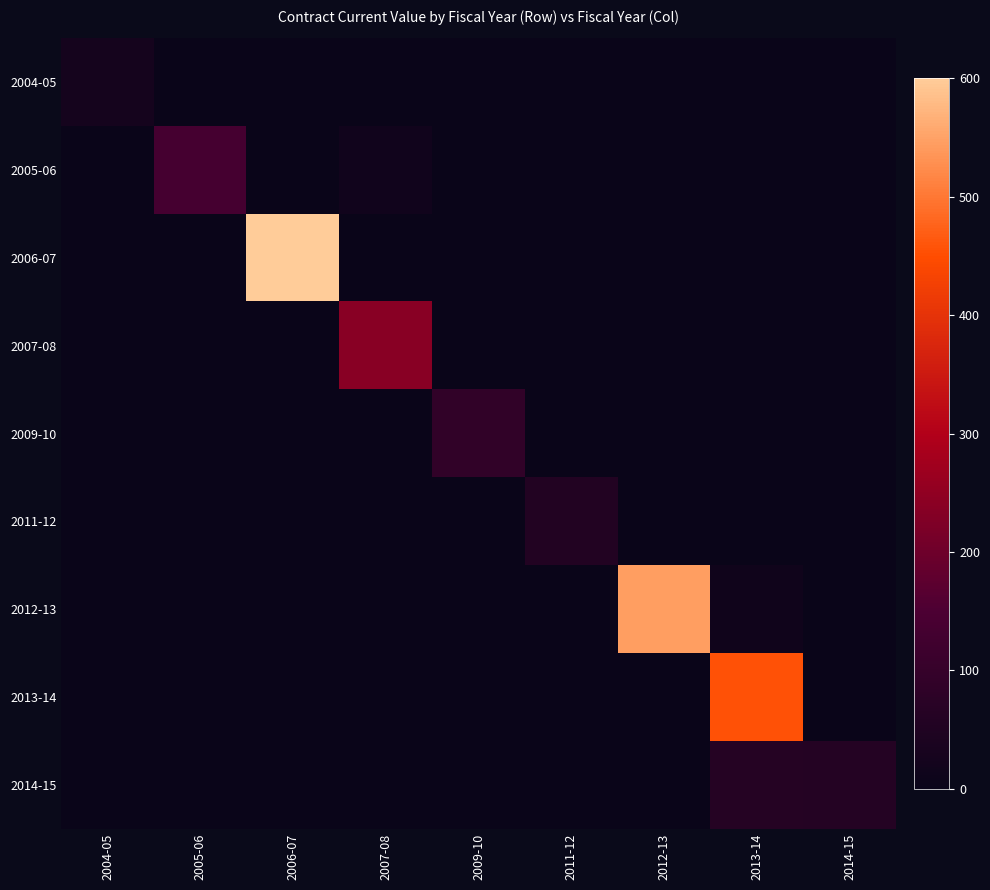

Which series has the largest total across all categories?

2006-07